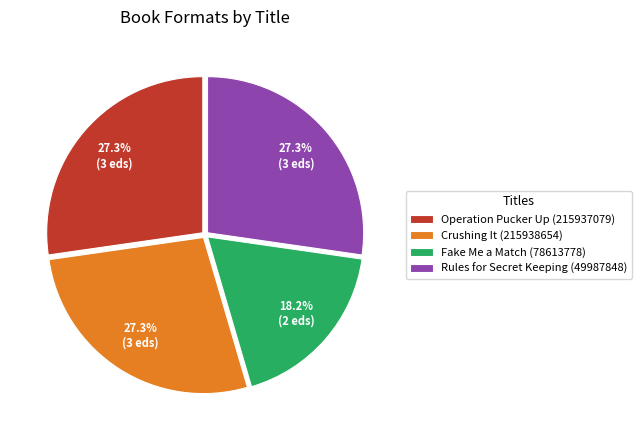

Which has a higher value, Fake Me a Match (78613778) or Operation Pucker Up (215937079)?

Operation Pucker Up (215937079)